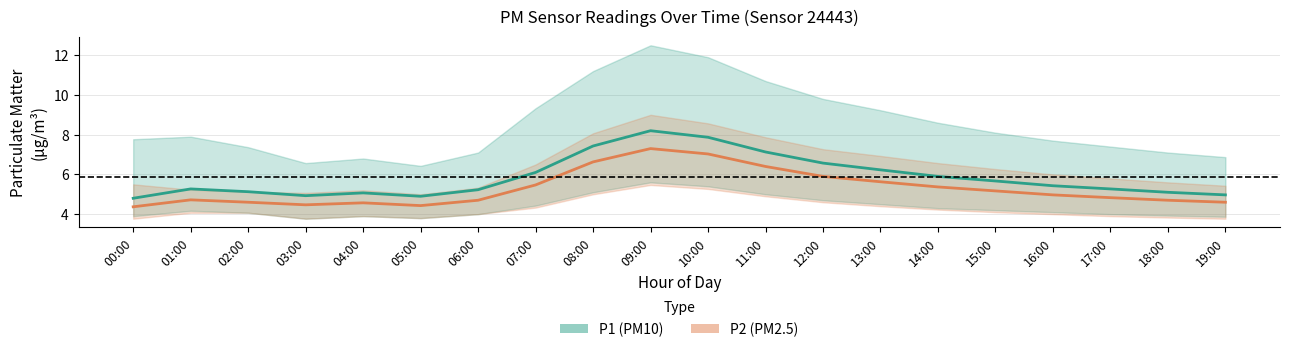

What is the total value across all series at 11:00?

13.5